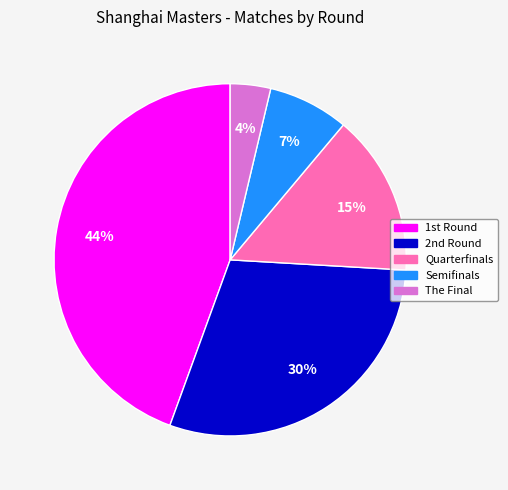

Which category has the biggest portion of the pie?

1st Round